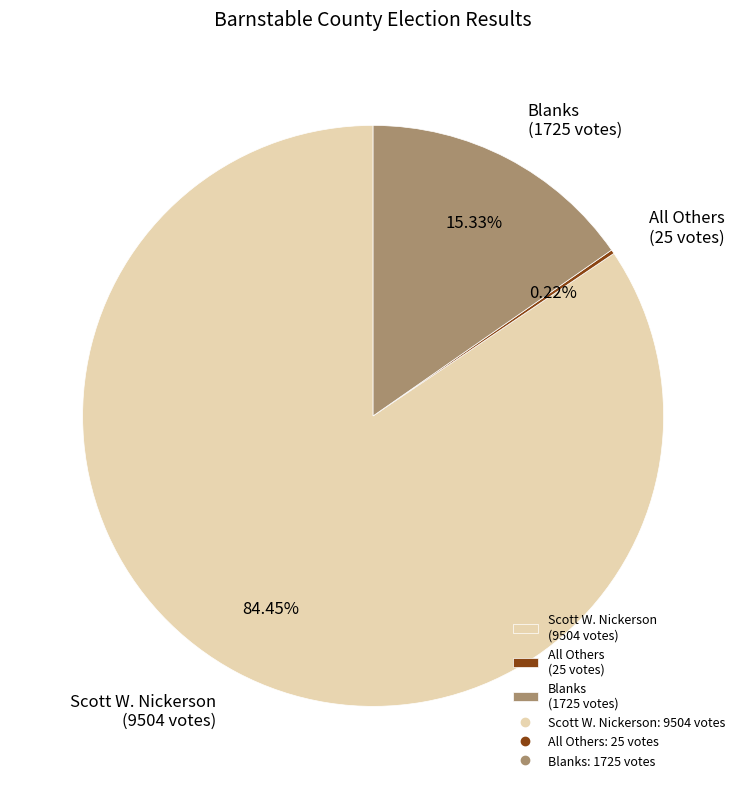

The Scott W. Nickerson slice represents 84% of the pie. True or false?

True